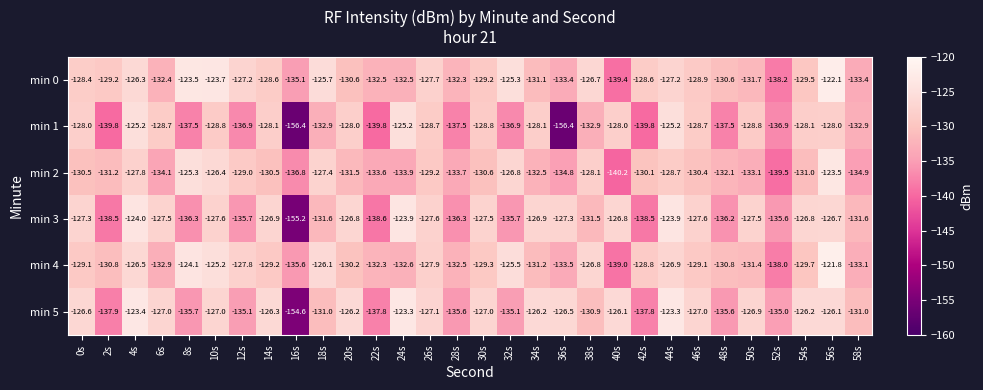

Count the number of categories in the chart.

30